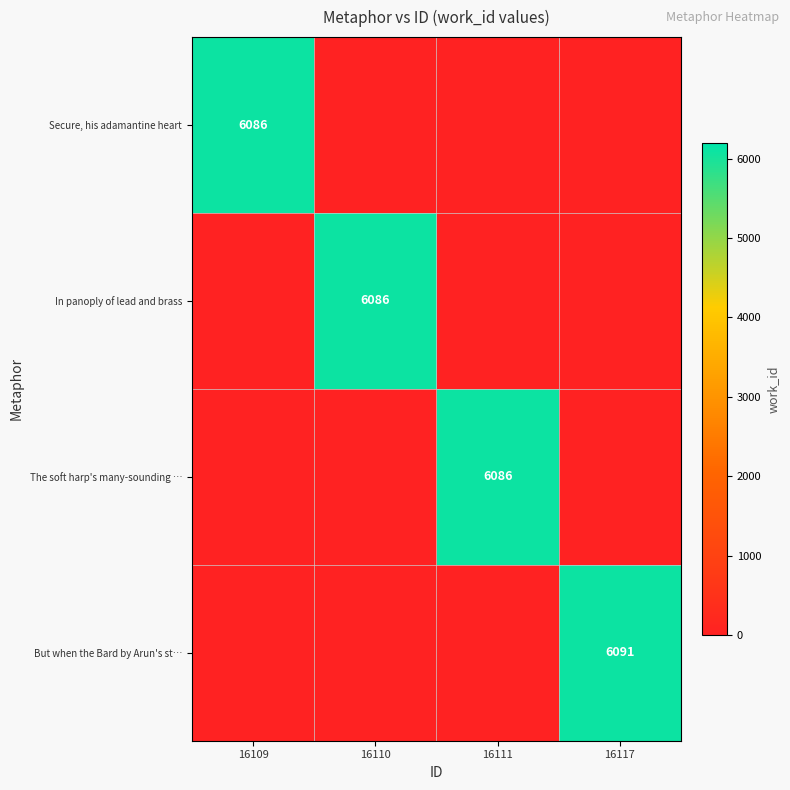

The value of The soft harp's many-sounding … at 16111 is 3588. True or false?

False